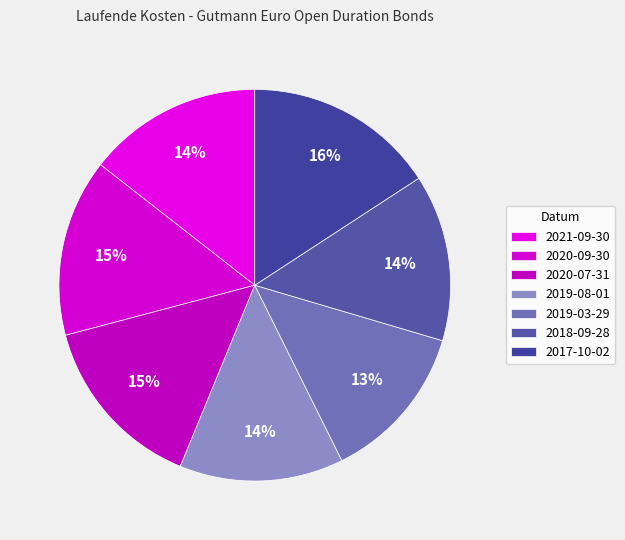

To the nearest percent, what is the average slice percentage?

14%